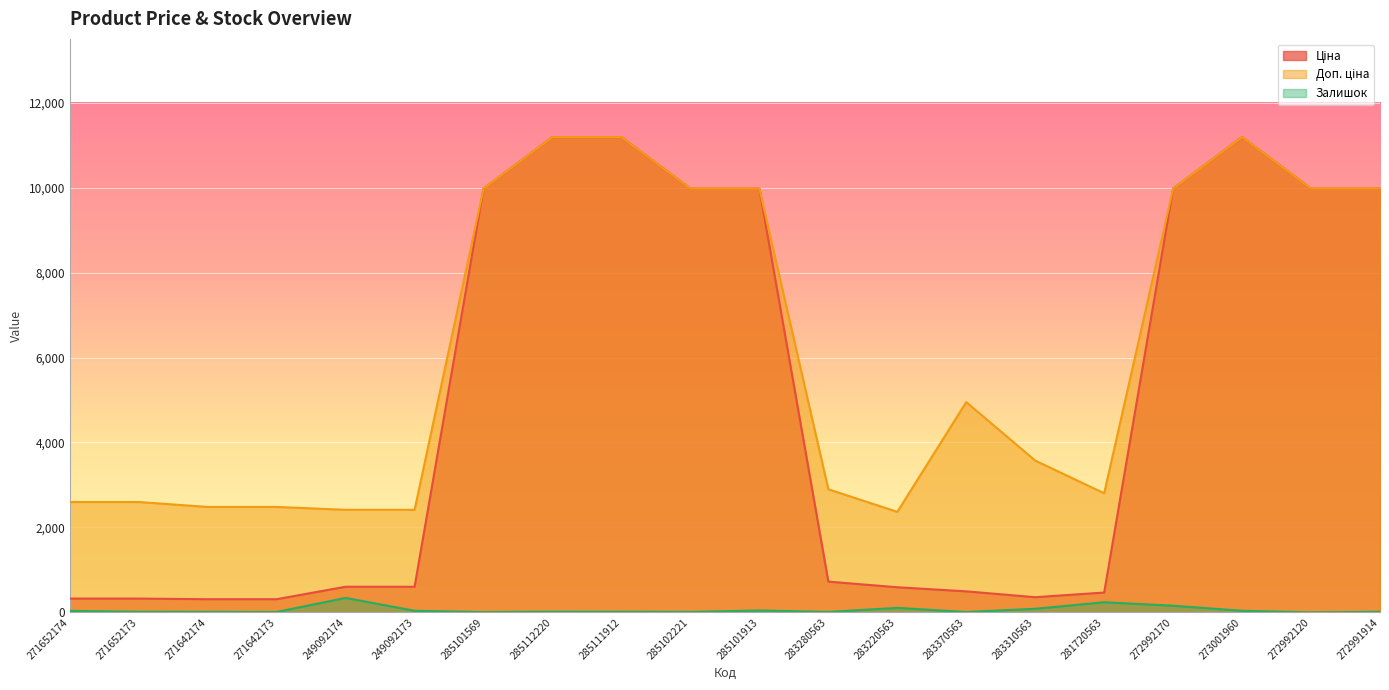

The value of Доп. ціна at 271652174 is 2598.3. True or false?

True